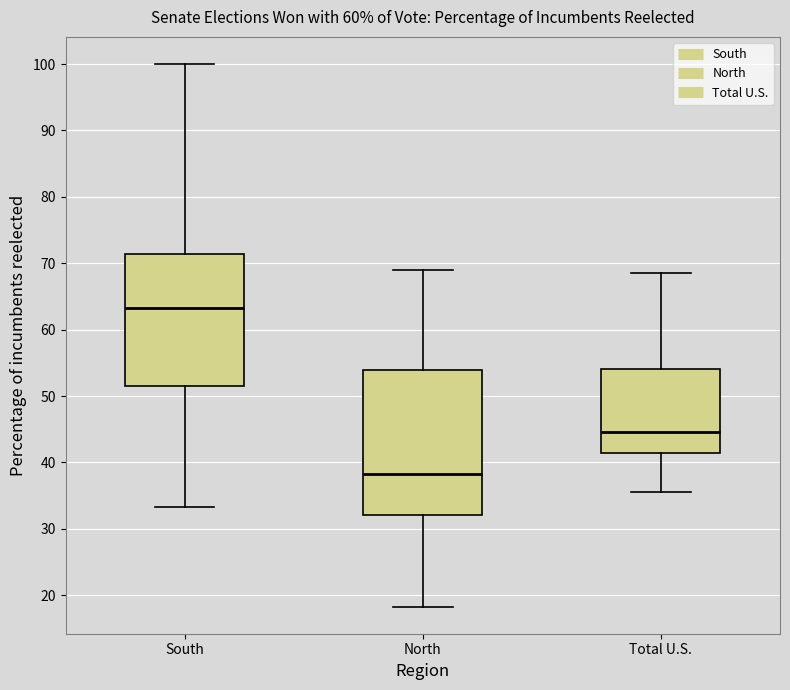

Reading left to right, transcribe this box plot: for each box, give where its median line is, the range the box spans, and where its two whiskers end, as read against the y-axis. The values are not printed on the chart, so give them approximately, as read against the axis.

South: median 63, box 52 to 71, whiskers 33 to 100
North: median 38, box 32 to 54, whiskers 18 to 69
Total U.S.: median 45, box 41 to 54, whiskers 36 to 69